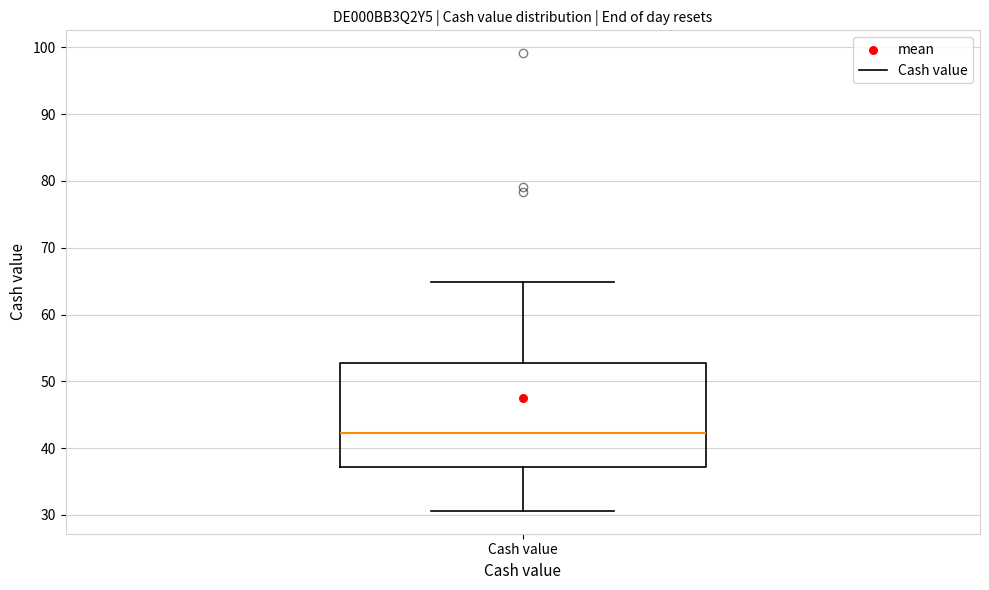

Transcribe this box plot: give where the median line is, the range the box spans, and where the two whiskers end, as read against the y-axis. The values are not printed on the chart, so give them approximately, as read against the axis.

median 42, box 37 to 53, whiskers 31 to 65